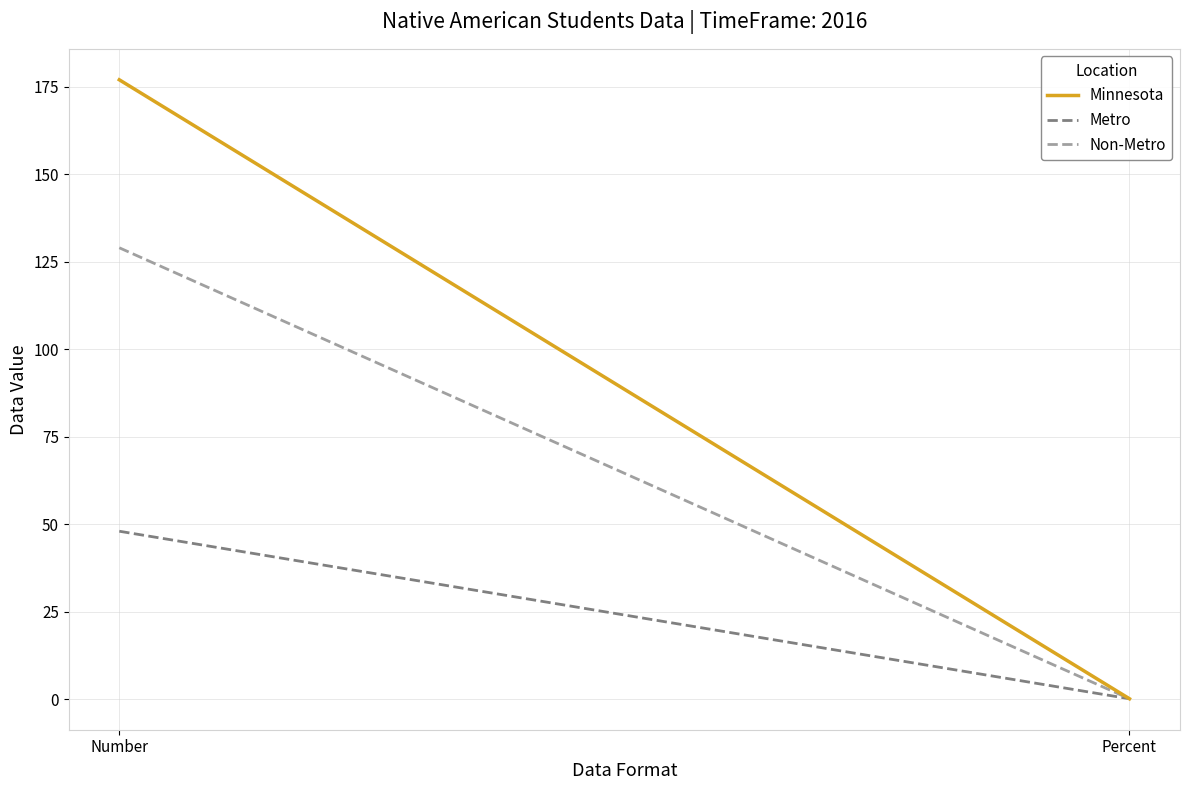

What is the total value across all series at Percent?

0.4